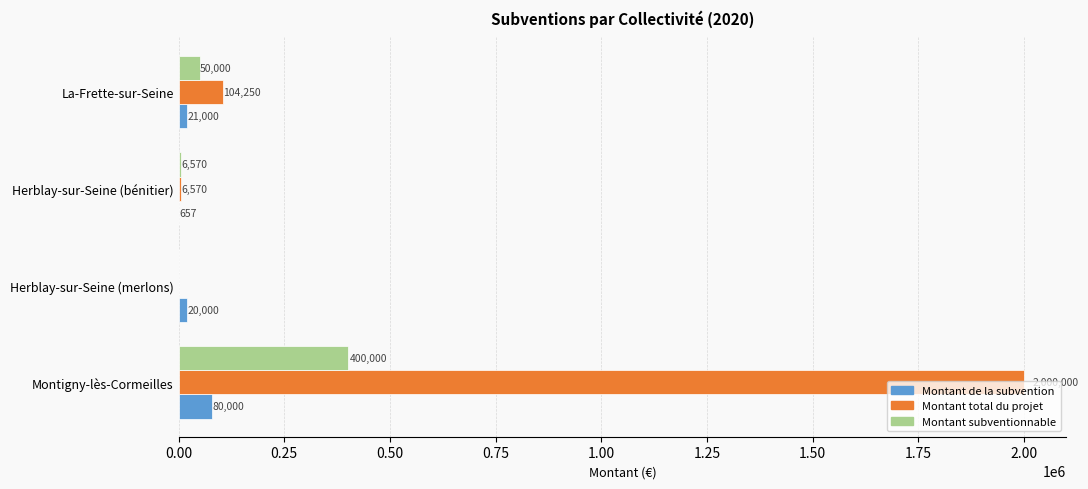

What value does the Montant total du projet series have at Herblay-sur-Seine (bénitier)?

6570.0